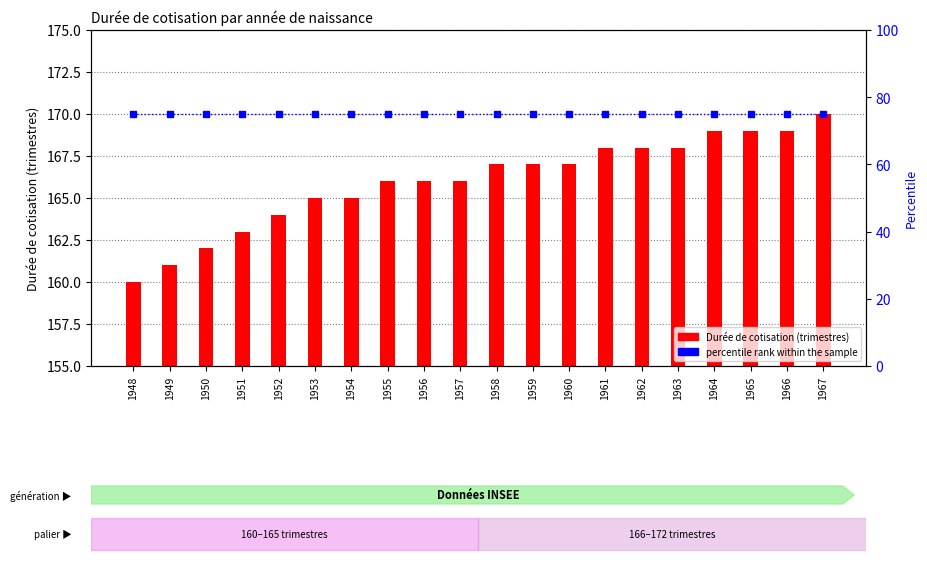

What is the value of the percentile rank within the sample bar at the 8th from the left?

75